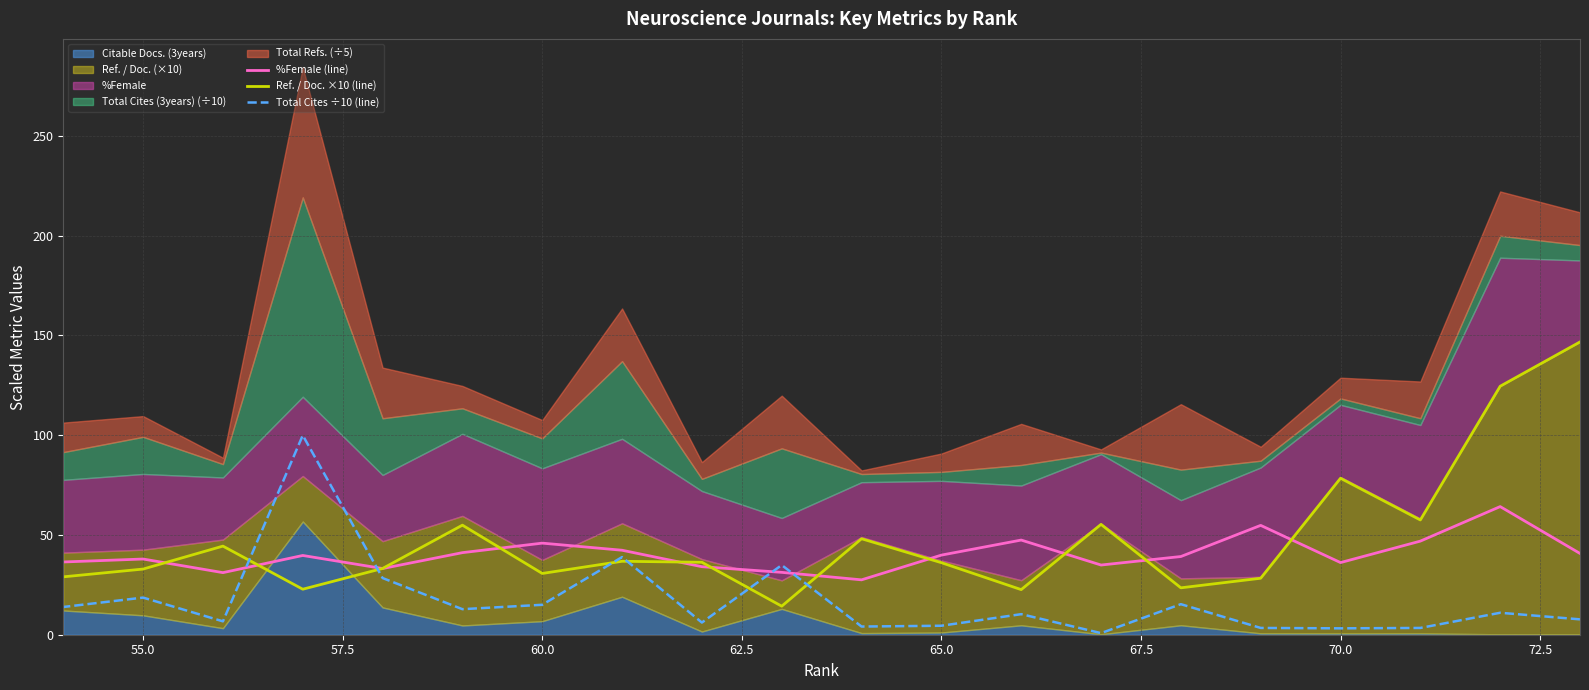

What is the sum of all Ref. / Doc. ×10 (line) values?

956.3